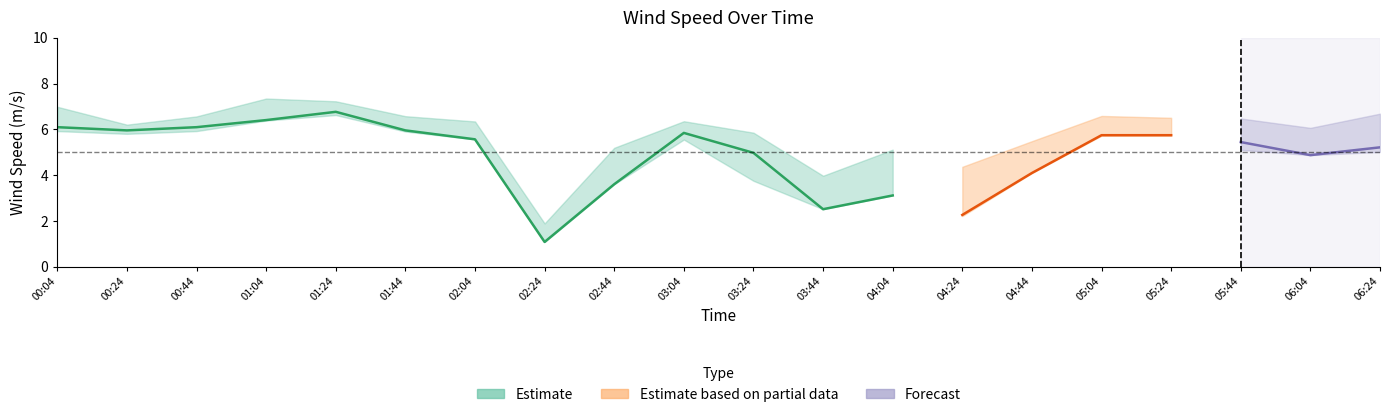

True or false: wind_spd_low has a value of 0.7 at 03:44.

False